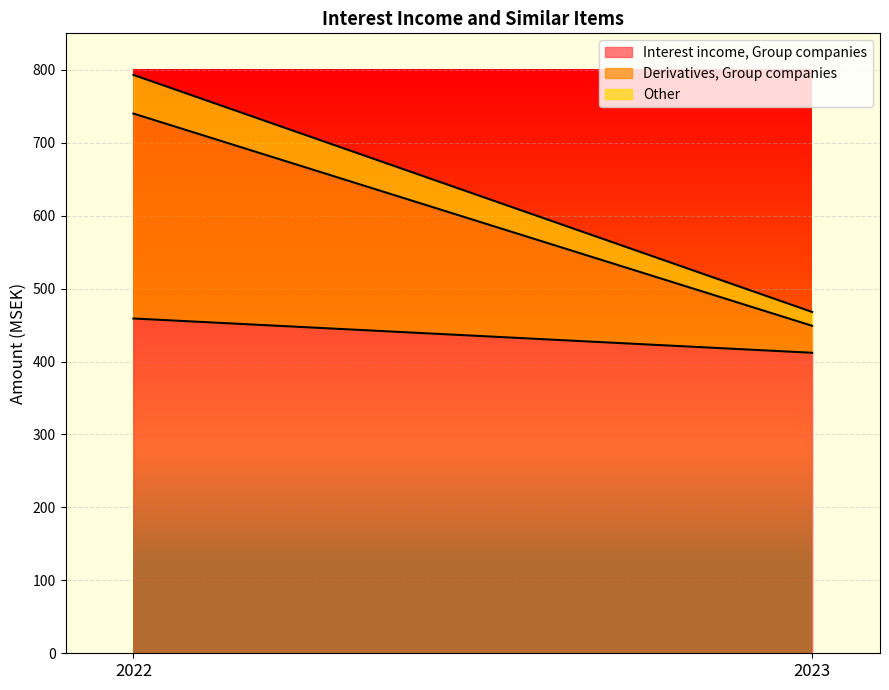

At which label does Derivatives, Group companies reach its minimum?

2023